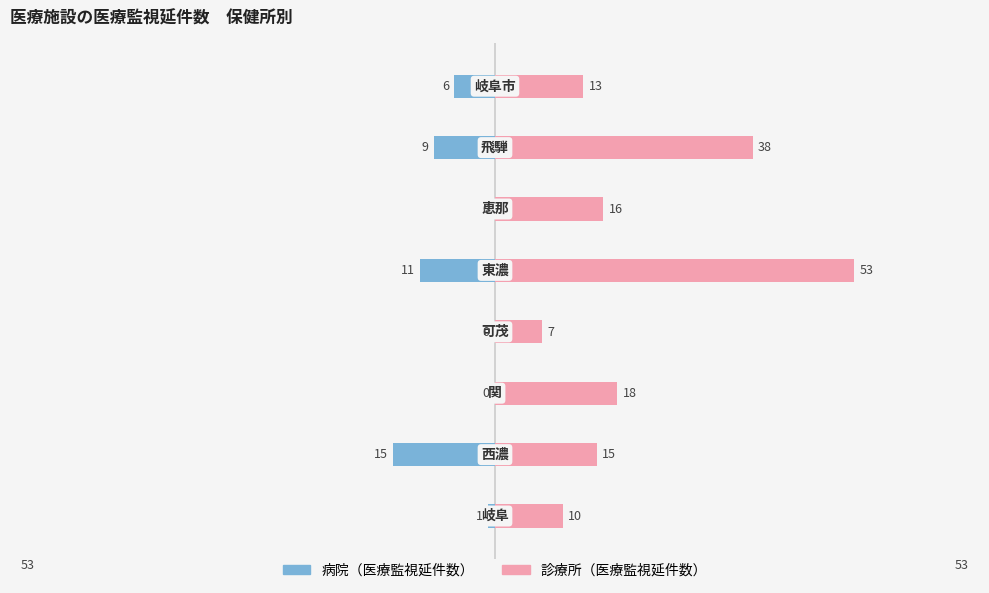

At how many categories does at least one series exceed 8?

7